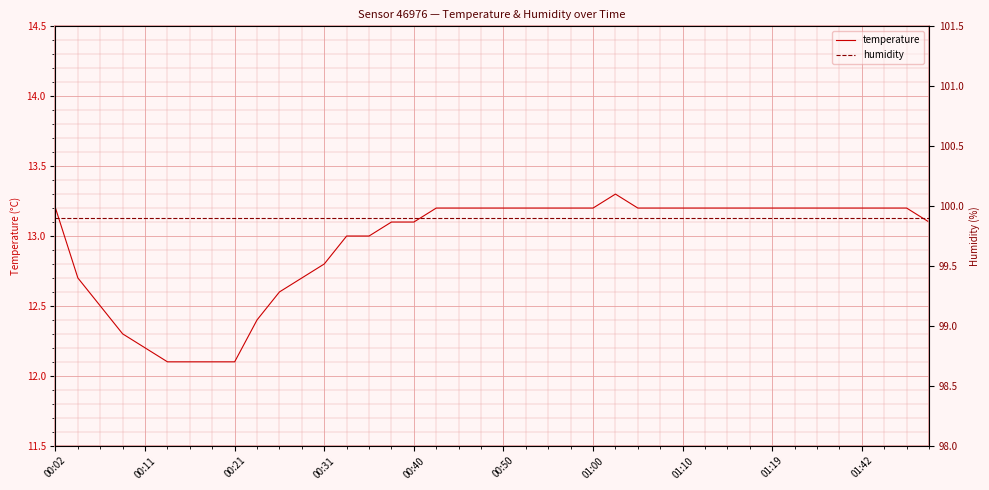

Reading left to right, extract all data points from this chart.

temperature: 13.2	12.7	12.5	12.3	12.2	12.1	12.1	12.1	12.1	12.4	12.6	12.7	12.8	13.0	13.0	13.1	13.1	13.2	13.2	13.2	13.2	13.2	13.2	13.2	13.2	13.3	13.2	13.2	13.2	13.2	13.2	13.2	13.2	13.2	13.2	13.2	13.2	13.2	13.2	13.1
humidity: 99.9	99.9	99.9	99.9	99.9	99.9	99.9	99.9	99.9	99.9	99.9	99.9	99.9	99.9	99.9	99.9	99.9	99.9	99.9	99.9	99.9	99.9	99.9	99.9	99.9	99.9	99.9	99.9	99.9	99.9	99.9	99.9	99.9	99.9	99.9	99.9	99.9	99.9	99.9	99.9